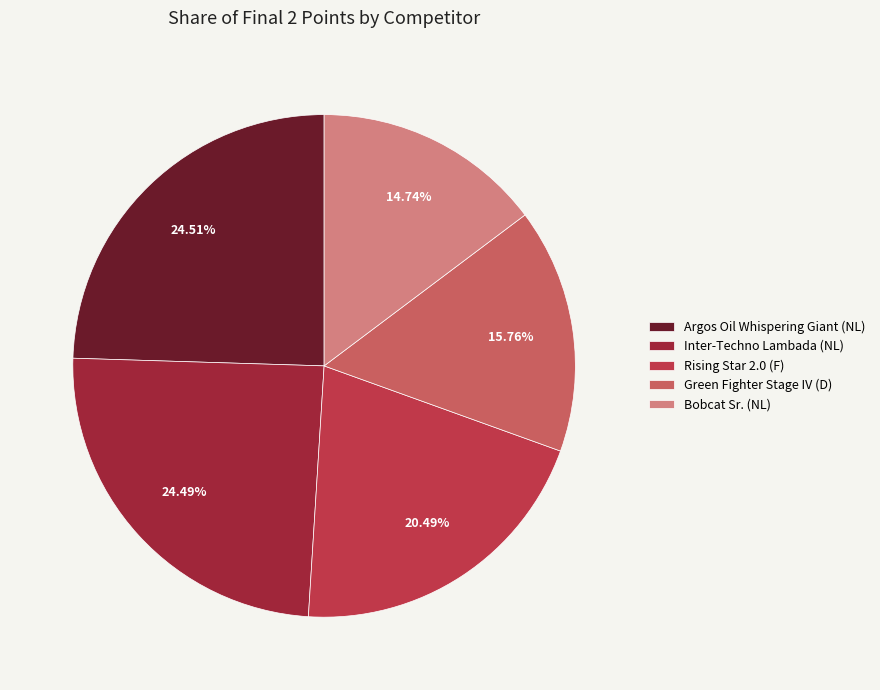

What is the total percentage of Argos Oil Whispering Giant (NL) and Bobcat Sr. (NL)?

39.3%